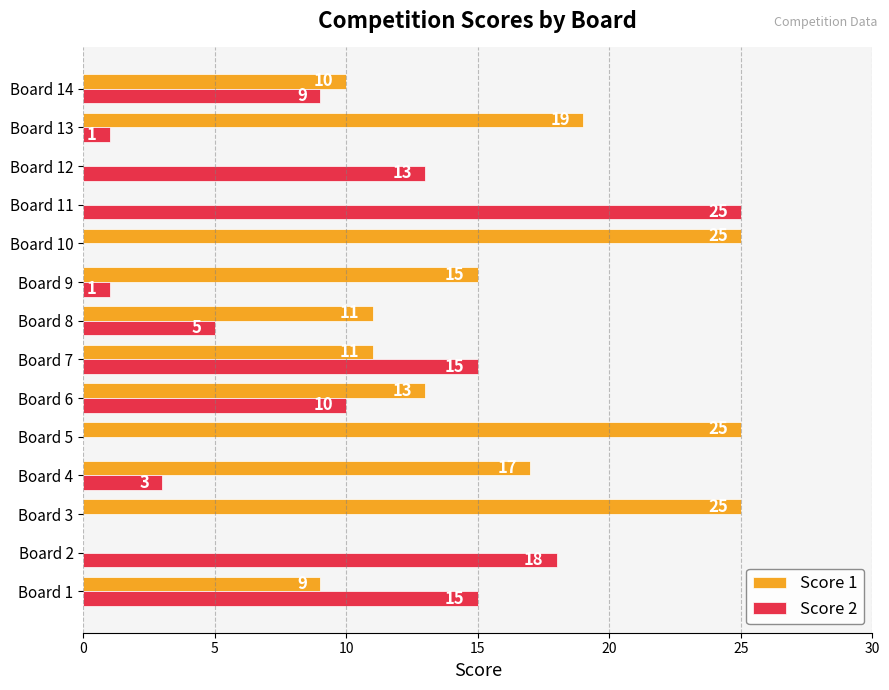

At which category is the sum across all series the highest?

Board 7